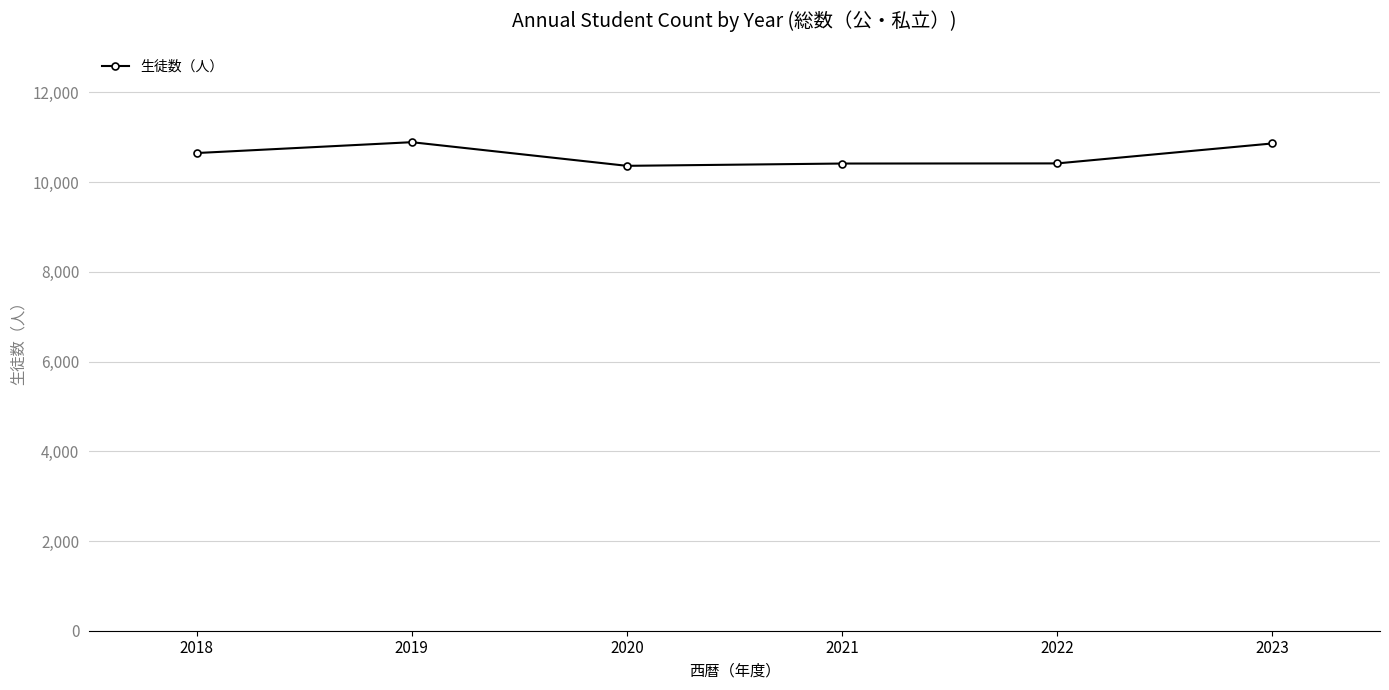

The chart shows a value of 7502 at 2019. True or false?

False